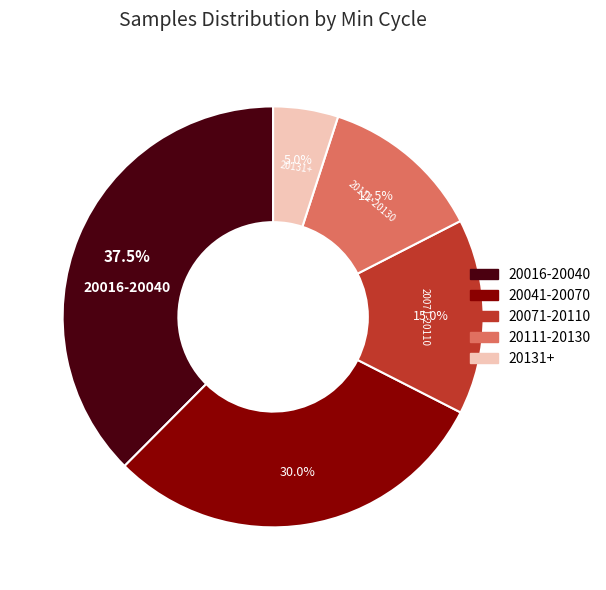

To the nearest percent, what is the average slice percentage?

20%